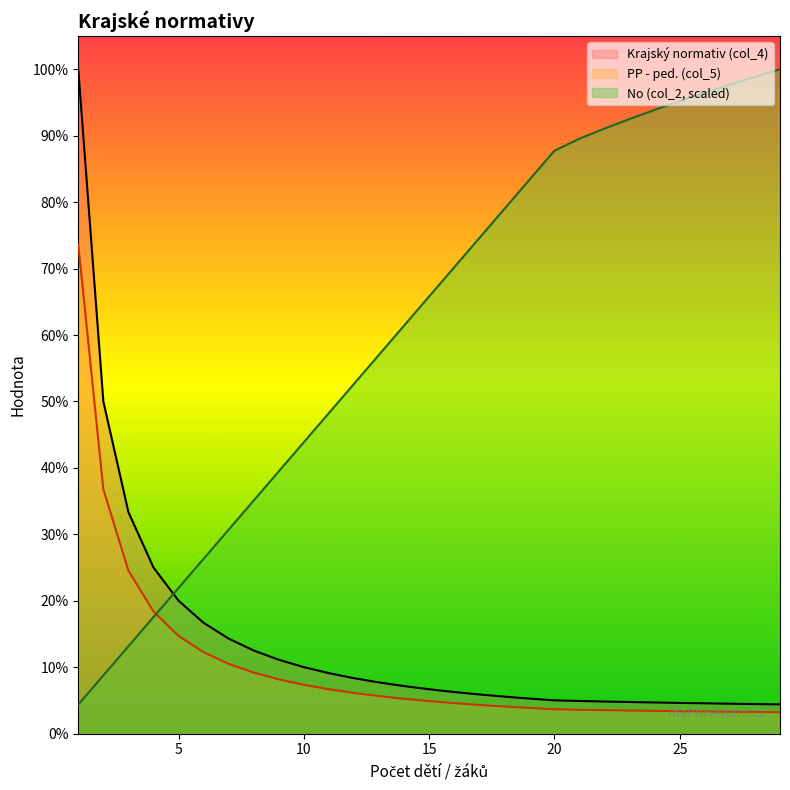

What is the sum of all Krajský normativ (col_4) values?

1051370.0